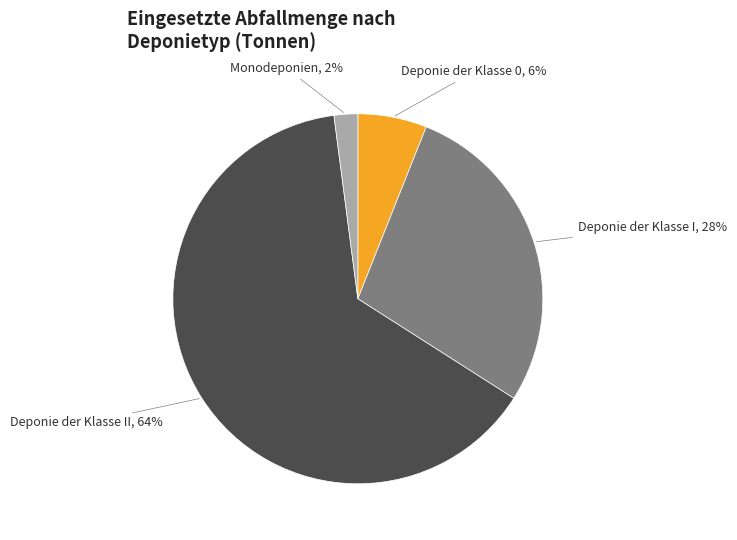

What percentage is the Deponie der Klasse 0 slice, to the nearest percent?

6%